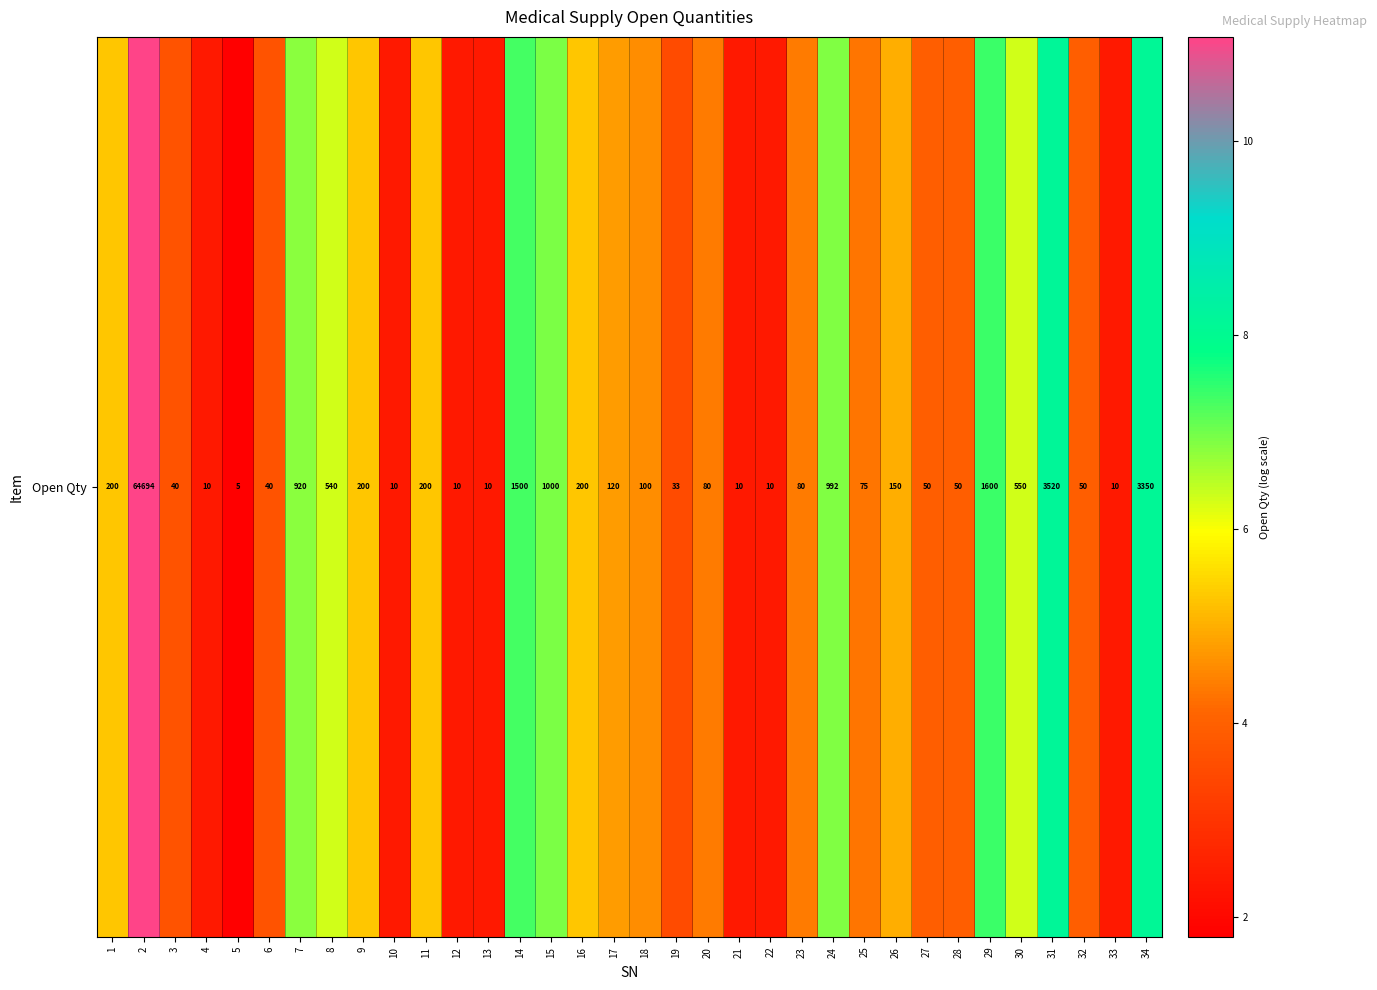

Rank the categories by value from highest to lowest.

2, 31, 34, 29, 14, 15, 24, 7, 30, 8, 1, 9, 11, 16, 26, 17, 18, 20, 23, 25, 27, 28, 32, 3, 6, 19, 4, 10, 12, 13, 21, 22, 33, 5